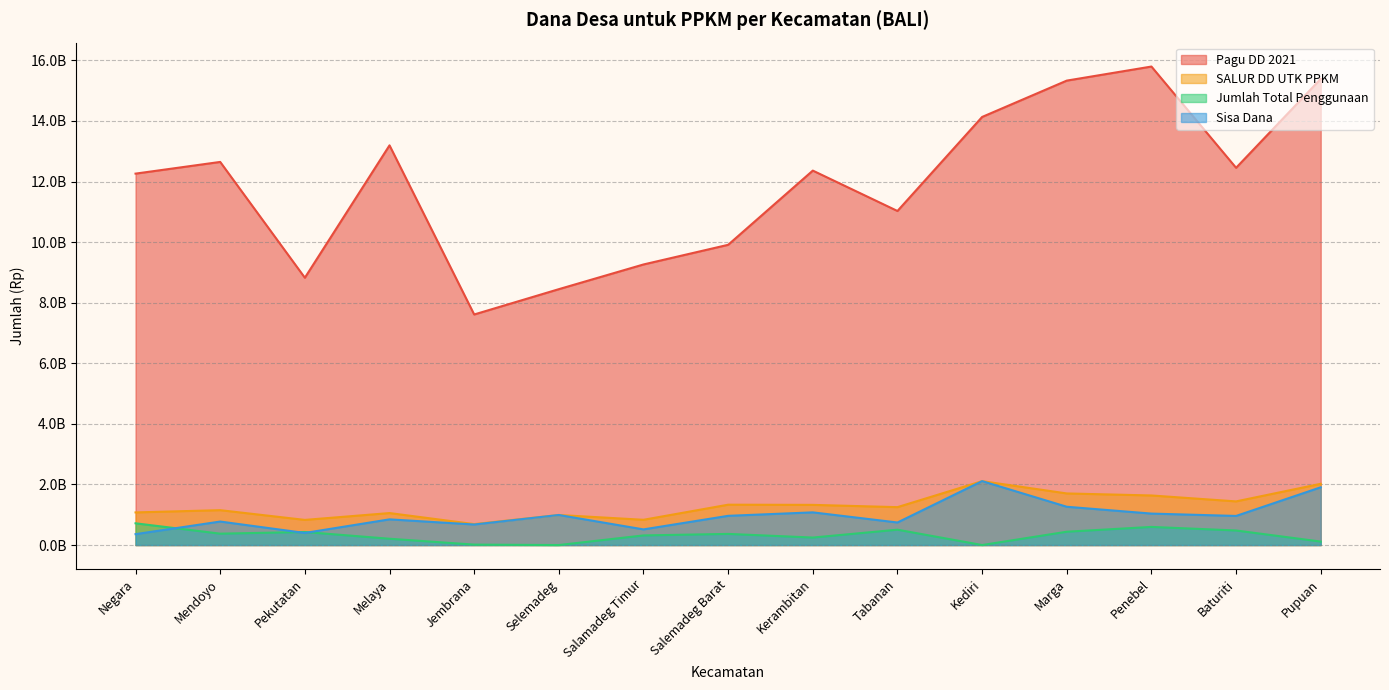

What is the maximum value for Sisa Dana?

2109775887.5